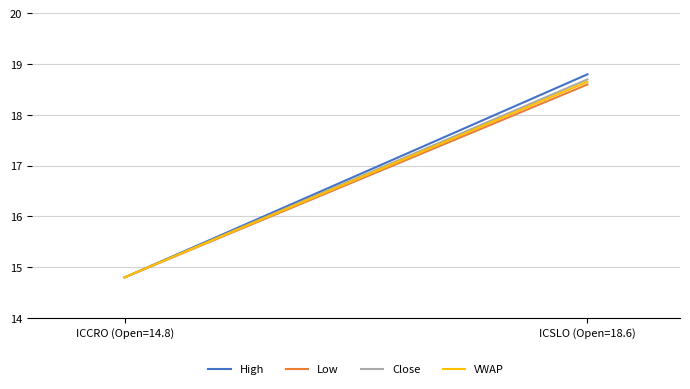

Is the value of Close at ICCRO (Open=14.8) greater than the value of Low at ICCRO (Open=14.8)?

No